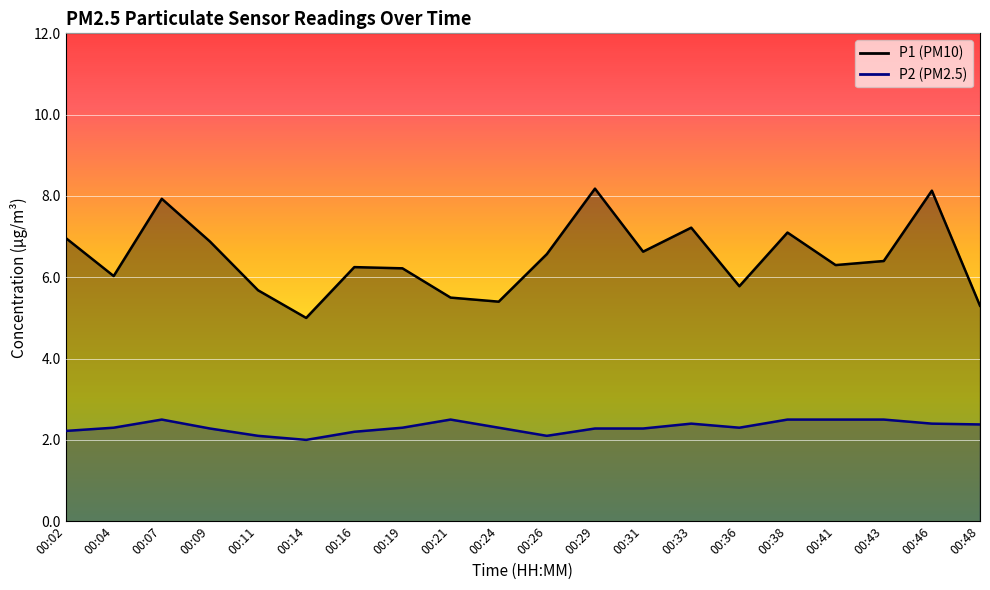

How many lines are shown in the chart?

2